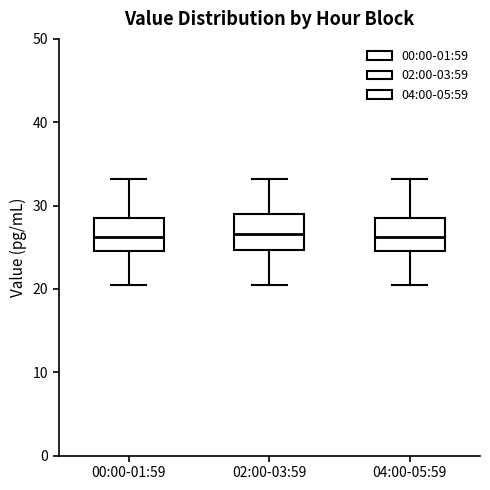

Where does the median line of the box for 02:00-03:59 sit on the y-axis? The values are not printed on the chart, so give them approximately, as read against the axis.

27